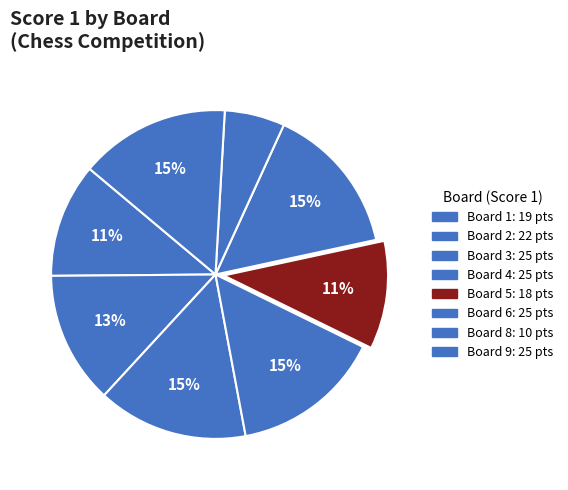

Count the number of slices in the pie.

8